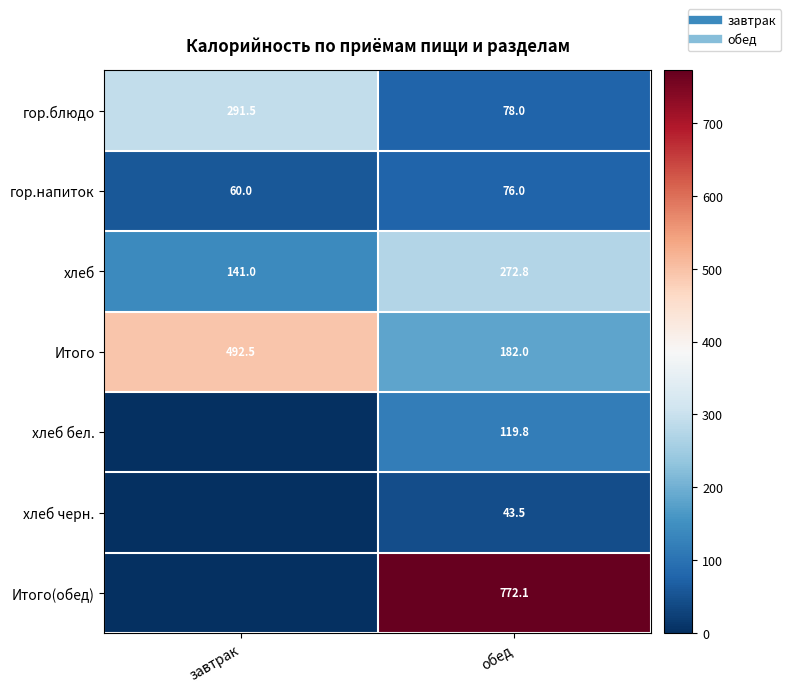

What is the minimum value for гор.напиток?

60.0